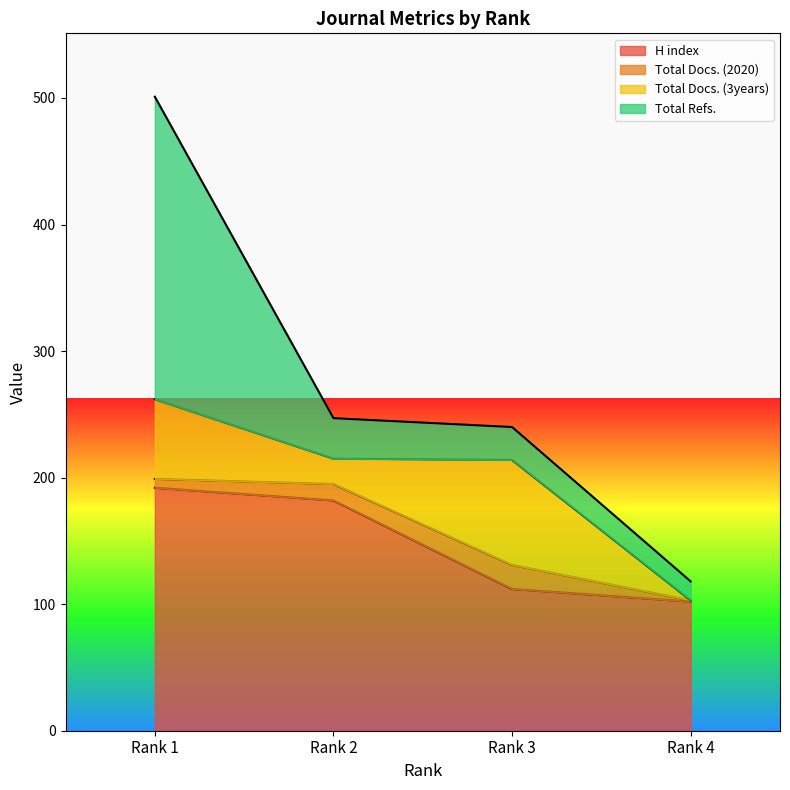

At which label does Total Docs. (3years) first exceed 63?

Rank 3